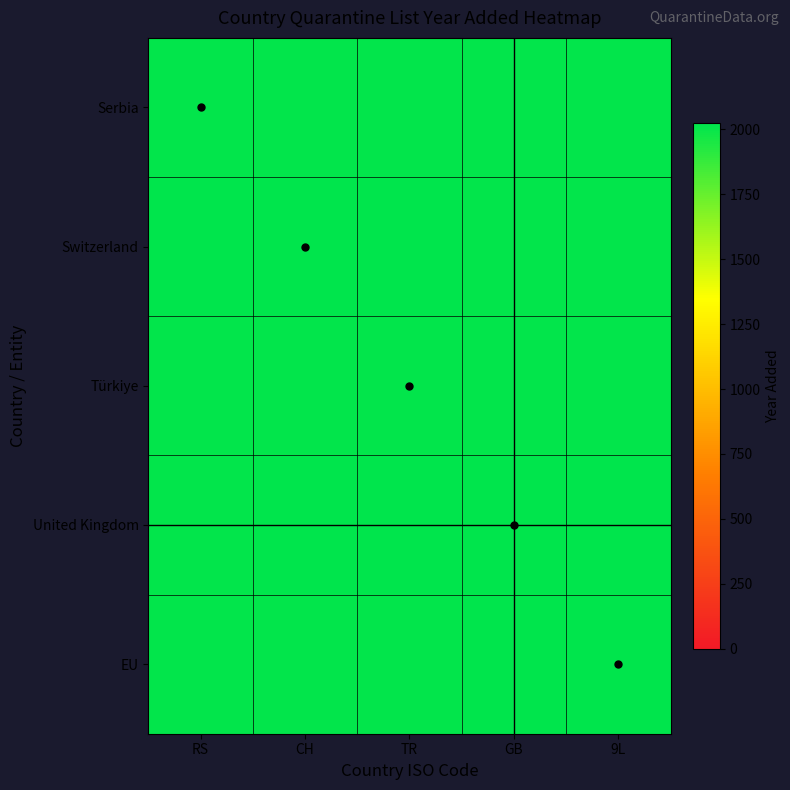

What is the spread (max minus min) of values at RS?

3.0